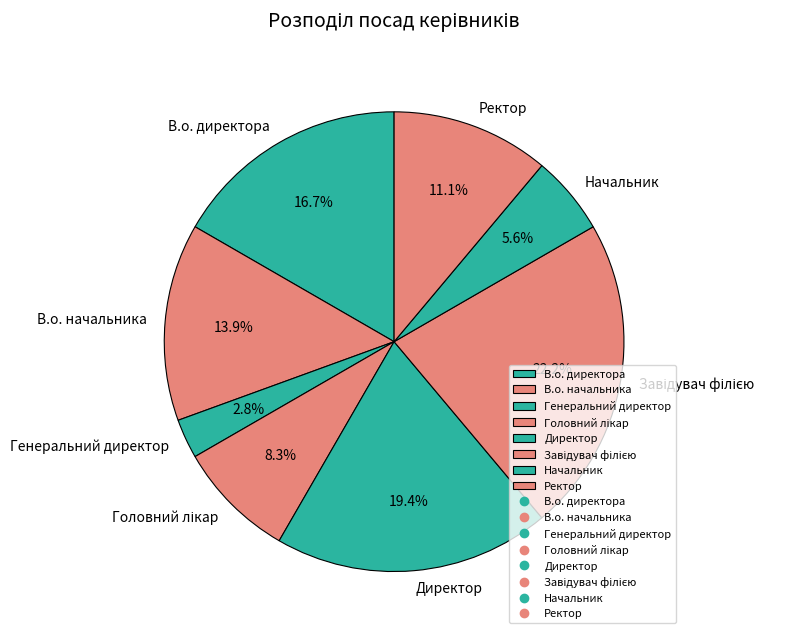

Which slice is the smallest?

Генеральний директор